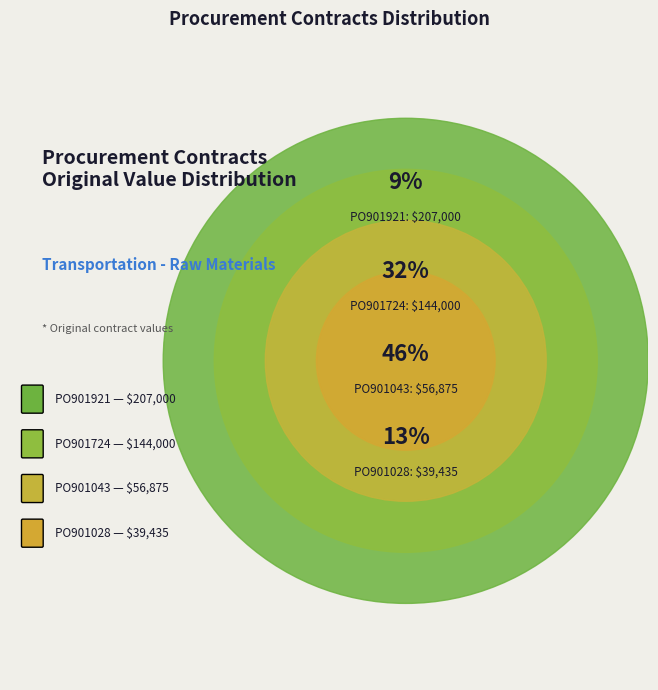

Is there a majority slice in this chart?

No